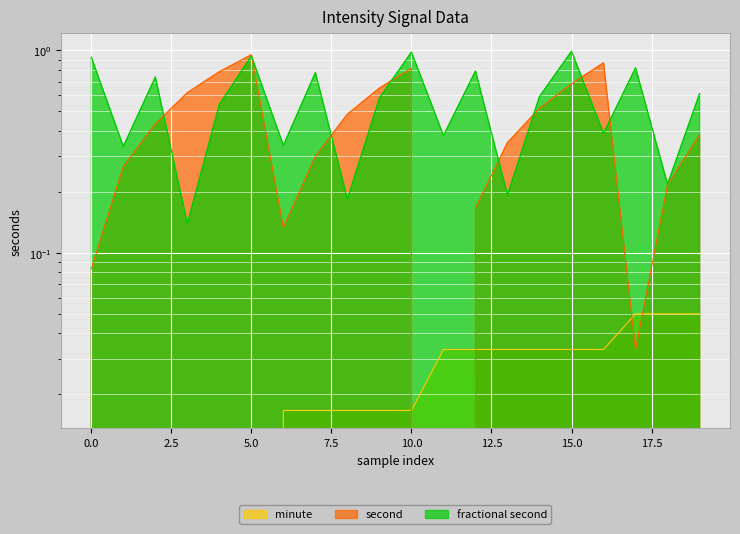

Which series changed the most between 3 and 4?

fractional second